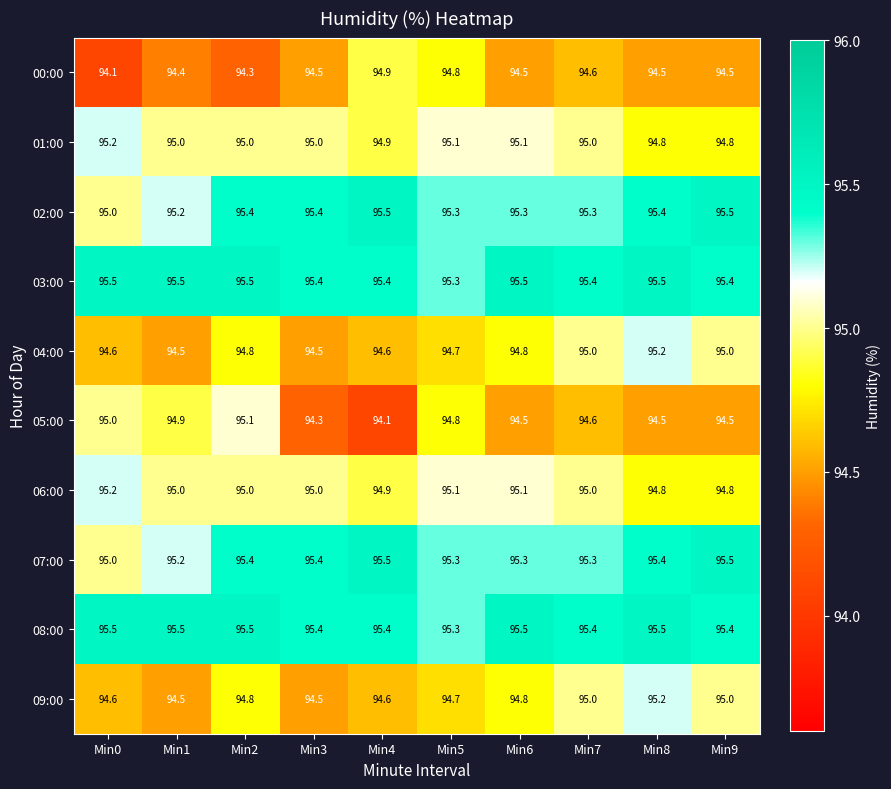

What is the total value across all series at Min3?

949.4